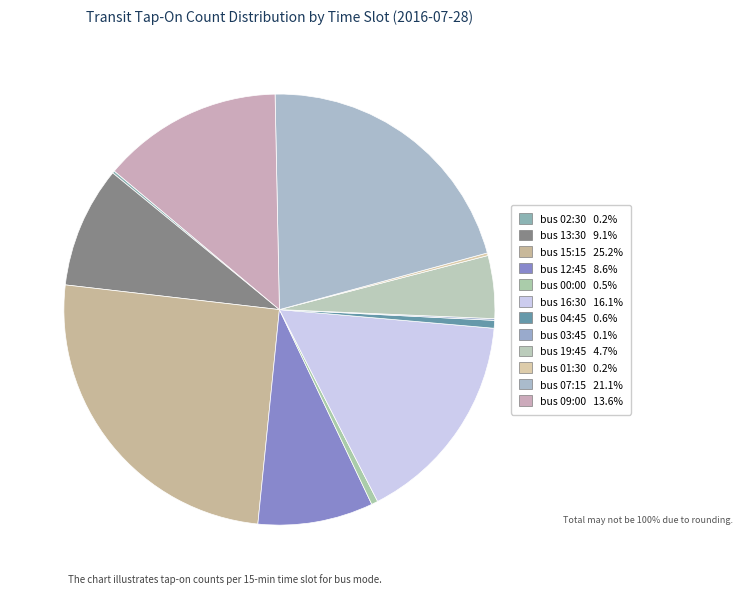

Which category has the smallest portion of the pie?

bus-on-03:45